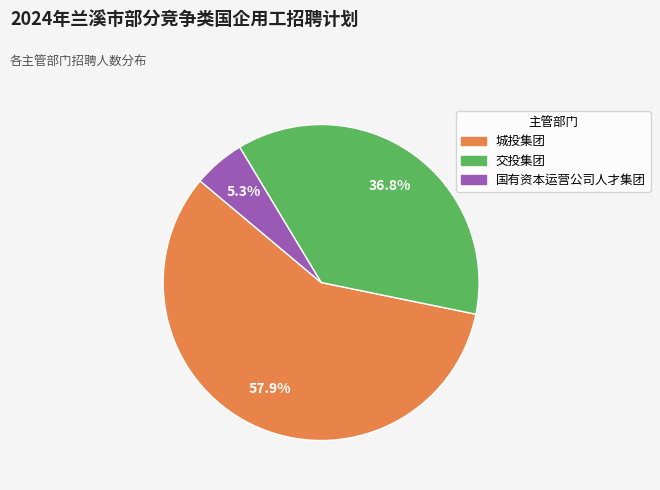

Which category accounts for the majority?

城投集团